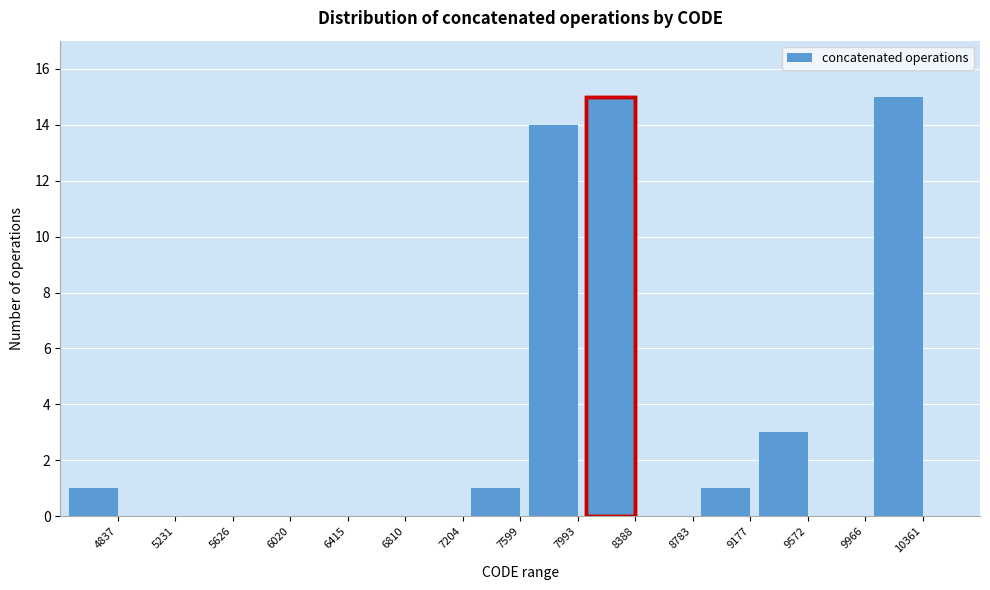

Reading right to left, what are all the values shown in this chart?

10361=15	9966=0	9572=3	9177=1	8783=0	8388=15	7993=14	7599=1	7204=0	6810=0	6415=0	6020=0	5626=0	5231=0	4837=1